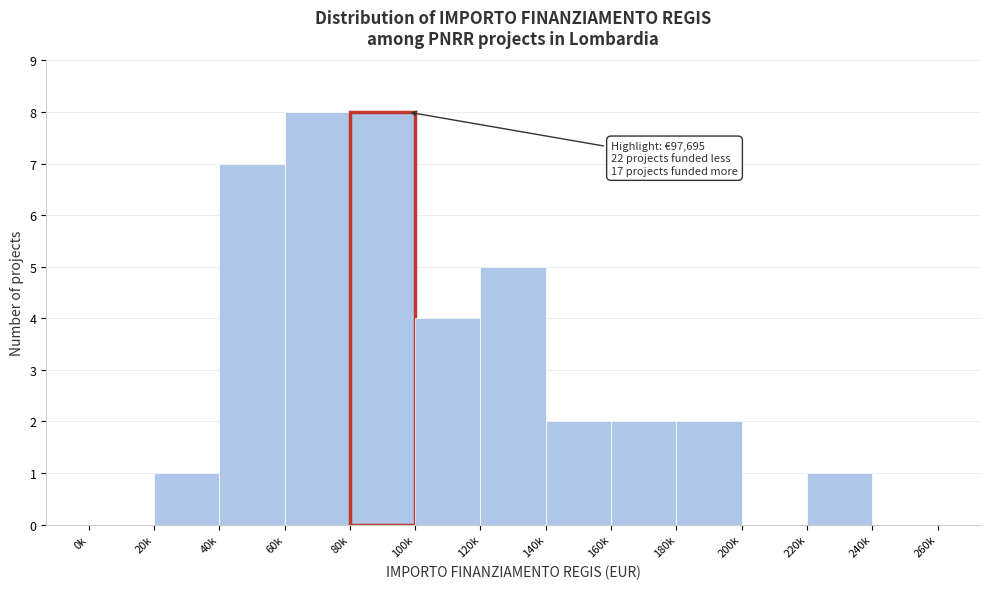

Reading left to right, what are all the values shown in this chart?

0k=0	20k=1	40k=7	60k=8	80k=8	100k=4	120k=5	140k=2	160k=2	180k=2	200k=0	220k=1	240k=0